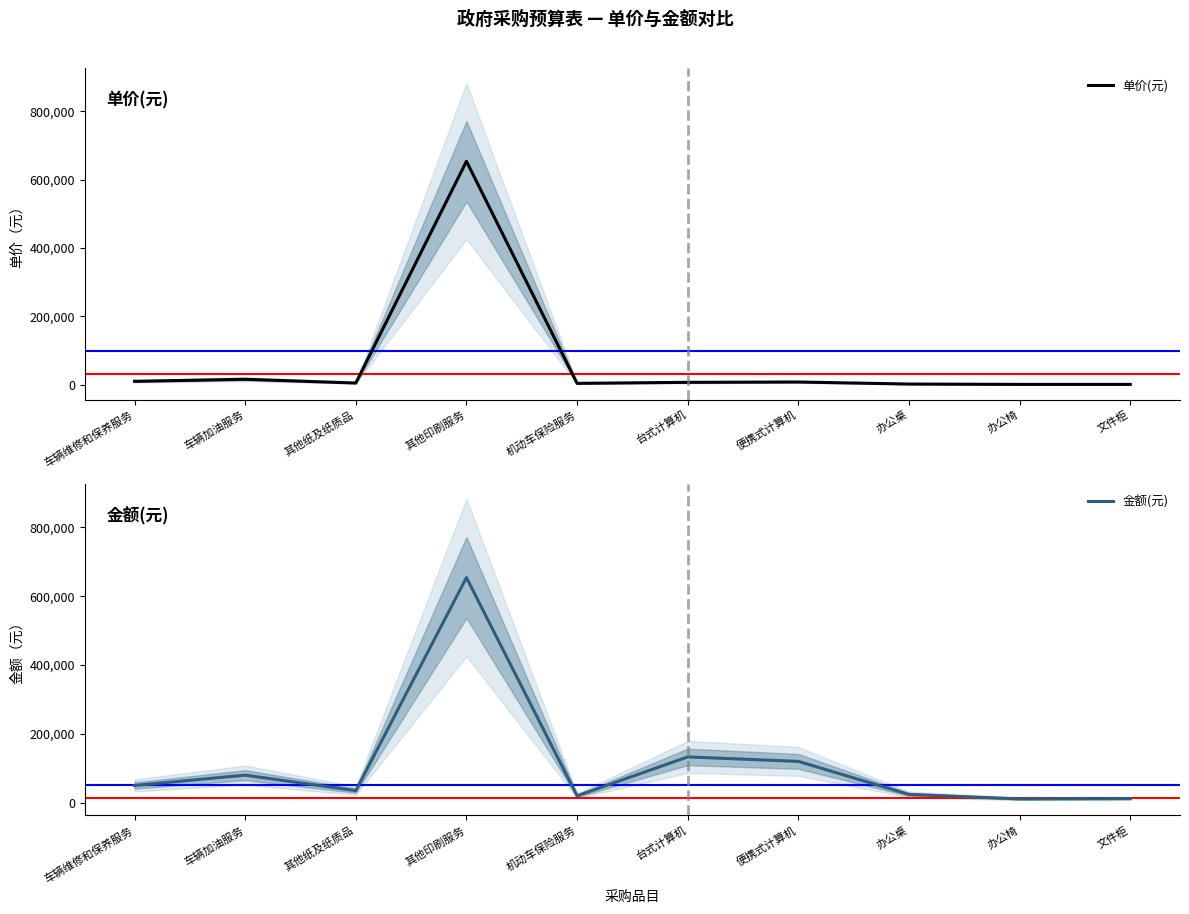

At how many categories does at least one series exceed 502298?

1